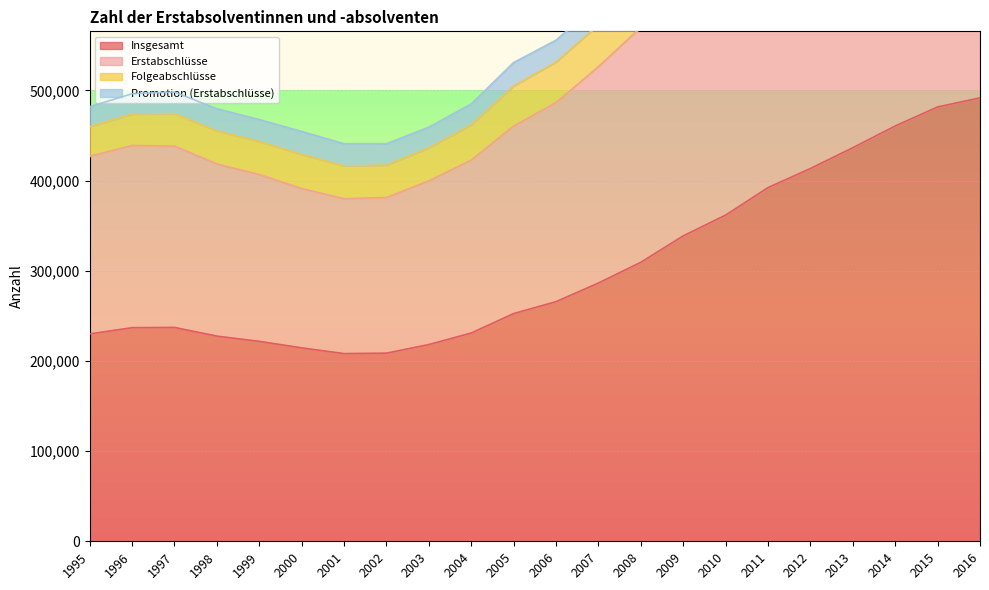

True or false: Erstabschlüsse has a value of 653402 at 1995.

False